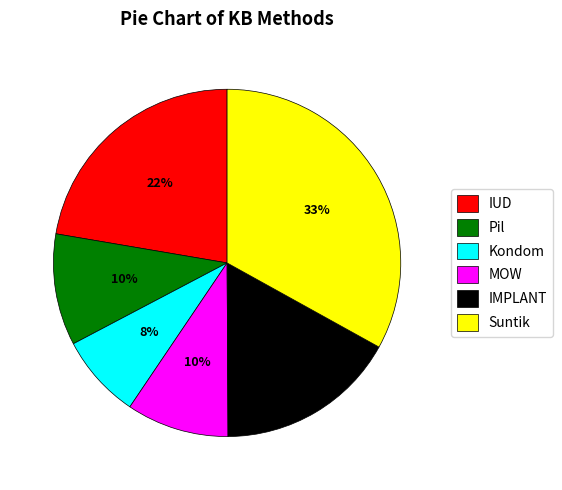

Is there any slice that represents more than half of the pie?

No